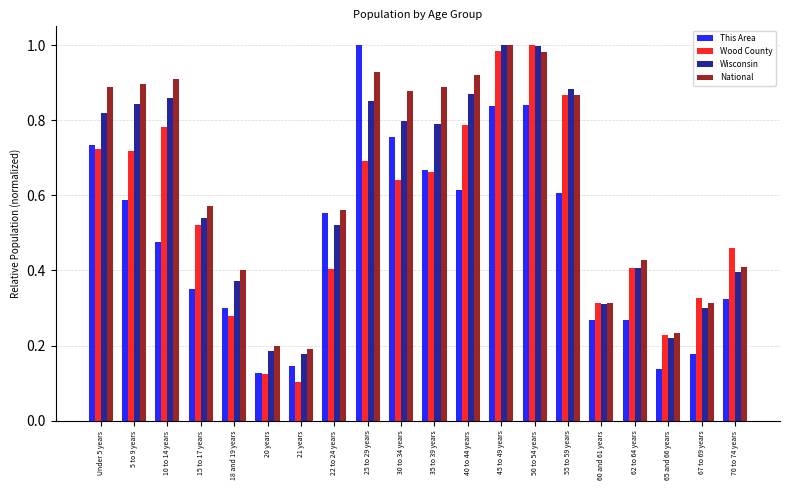

What is the total value across all series at 10 to 14 years?

3.0